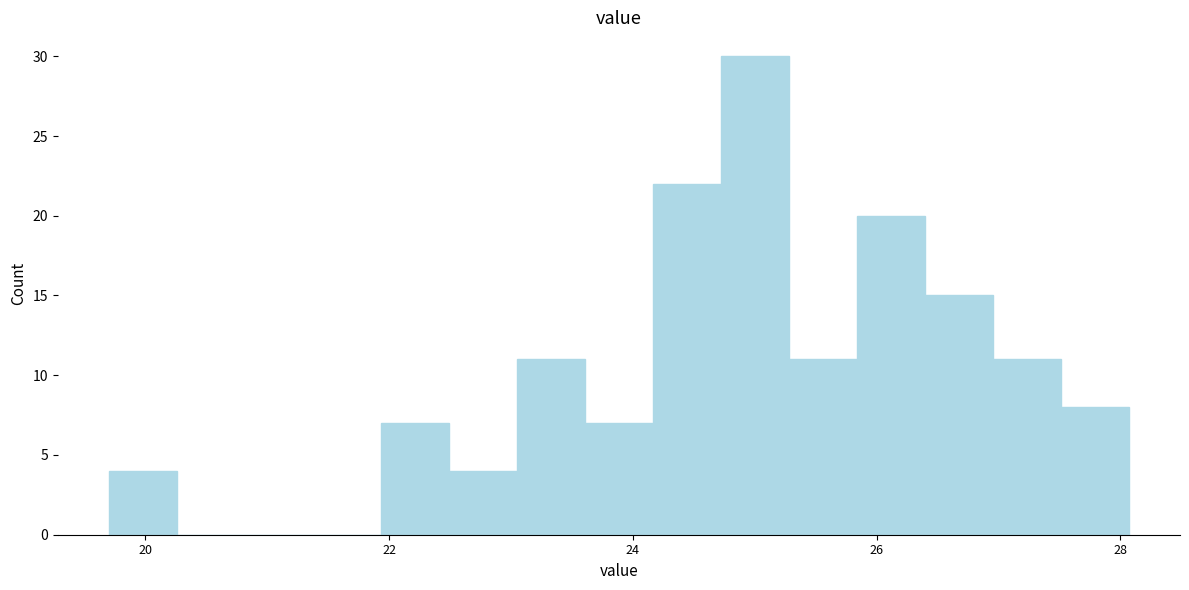

Around what value on the x-axis is the tallest bar? Give the approximate position of its centre, as read against the axis.

25.0